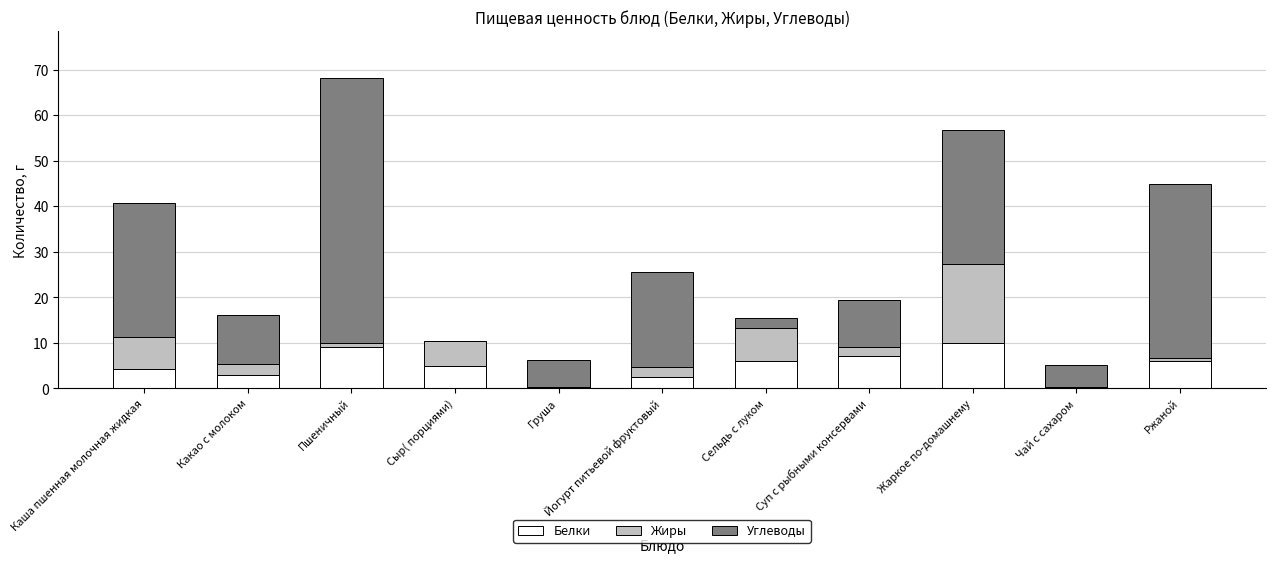

What value does the Белки series have at Суп с рыбными консервами?

7.2